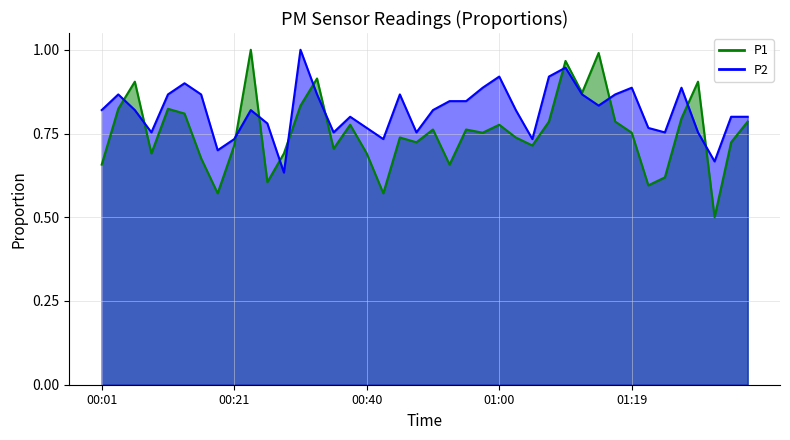

Rank the series by their average value, from lowest to highest.

P1, P2